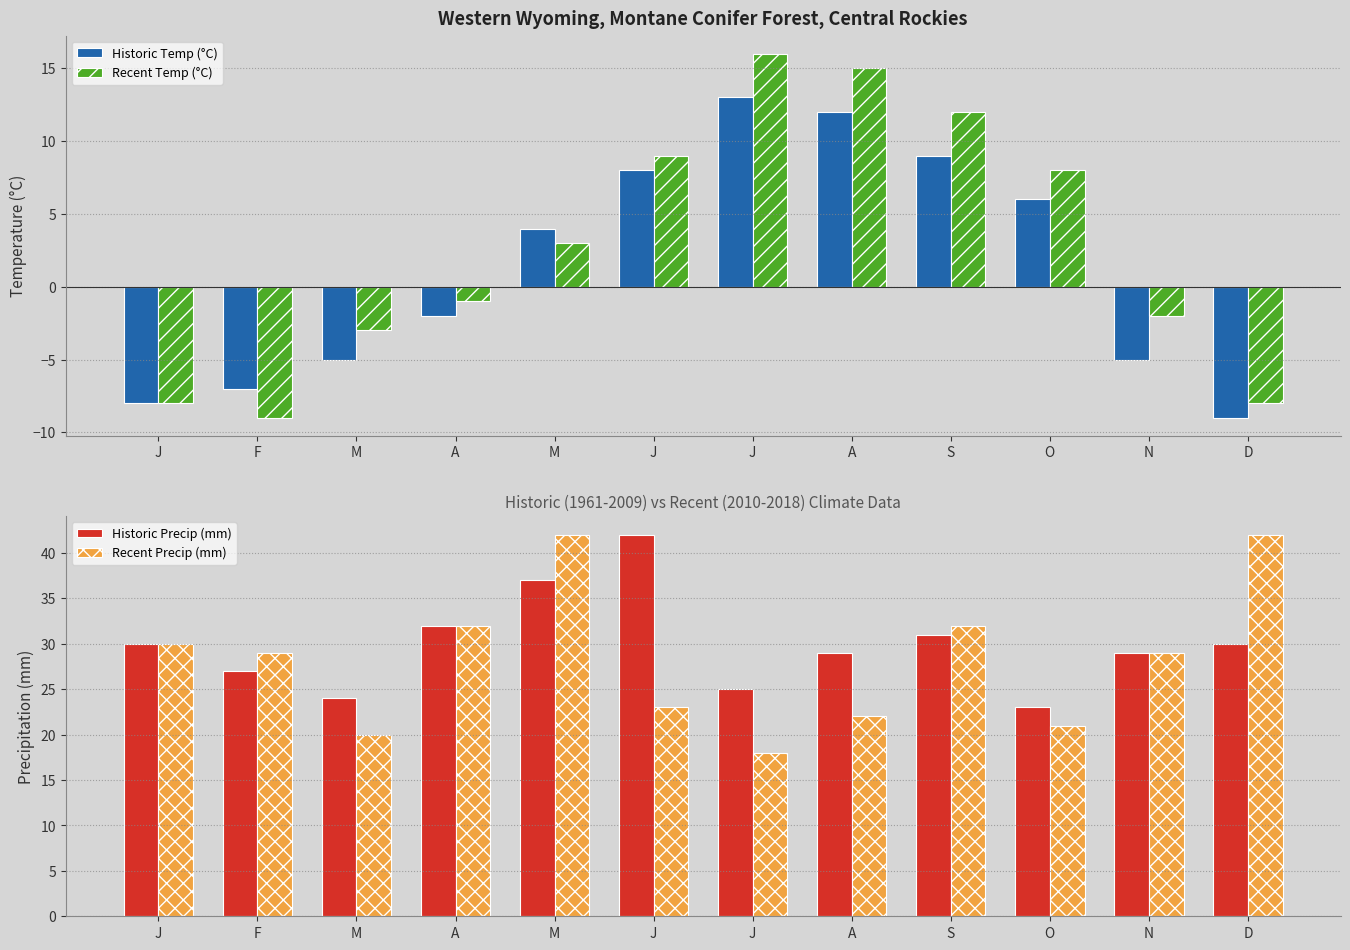

Which series has the largest total across all categories?

Historic Precip (mm)